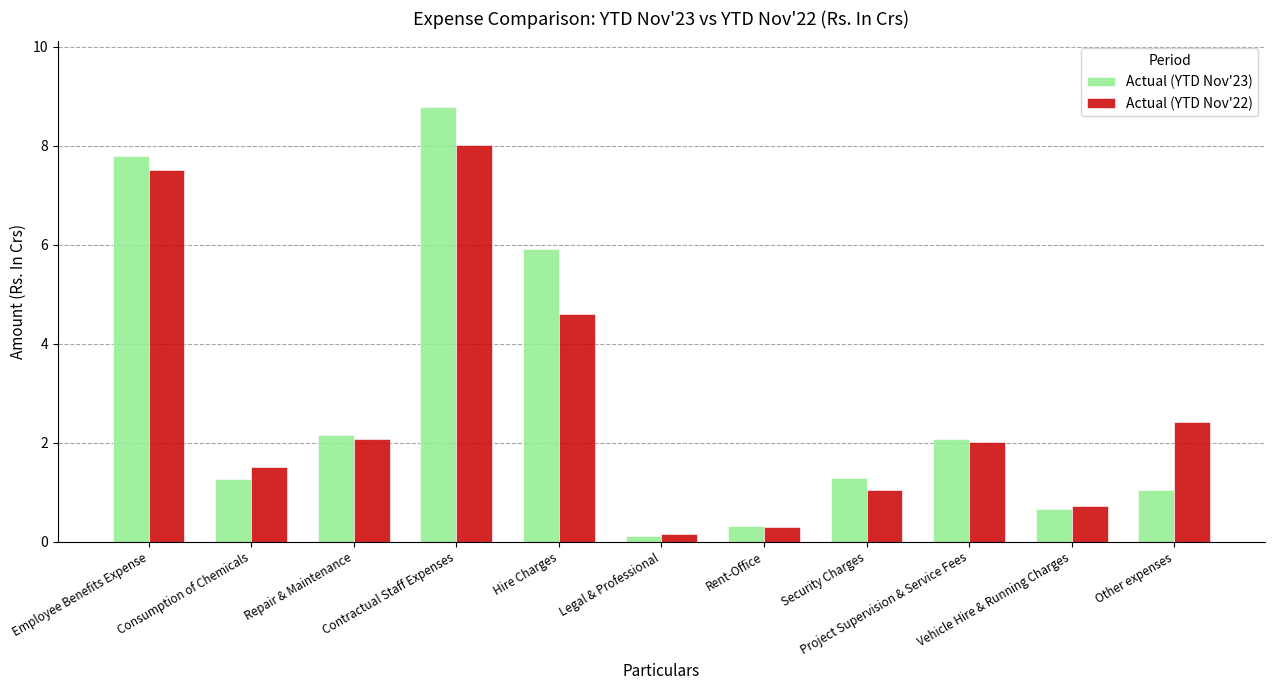

At which label does Actual (YTD Nov'22) reach its minimum?

Legal & Professional